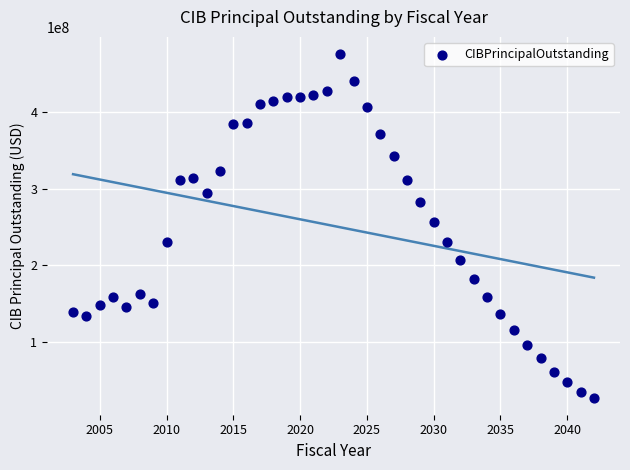

What is the range of X values (max minus min)?

39.0